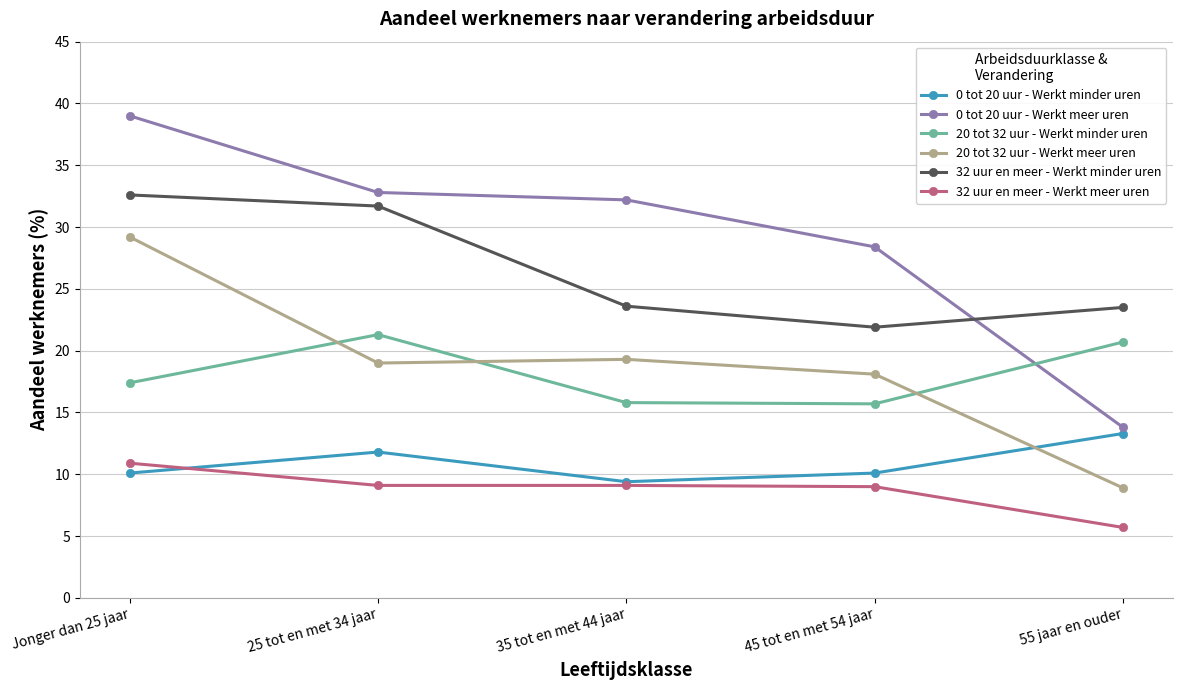

What is the maximum value shown in the chart?

39.0